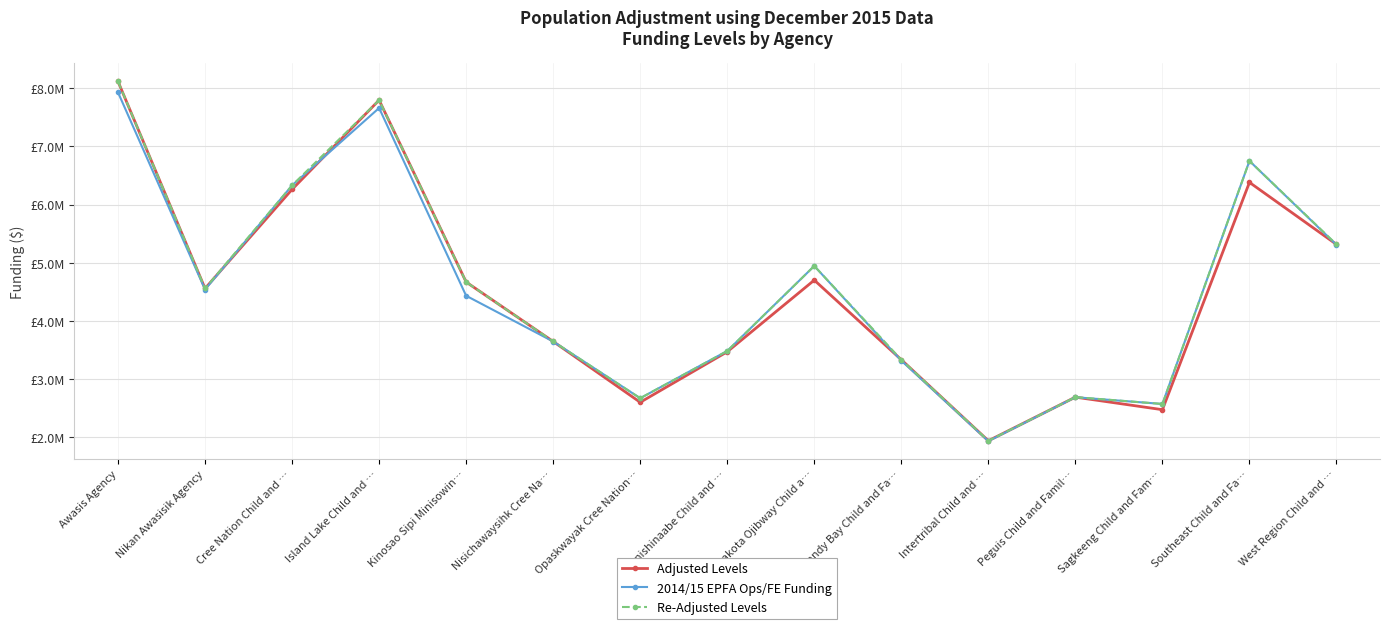

Is this an area chart (filled region under the line)?

No